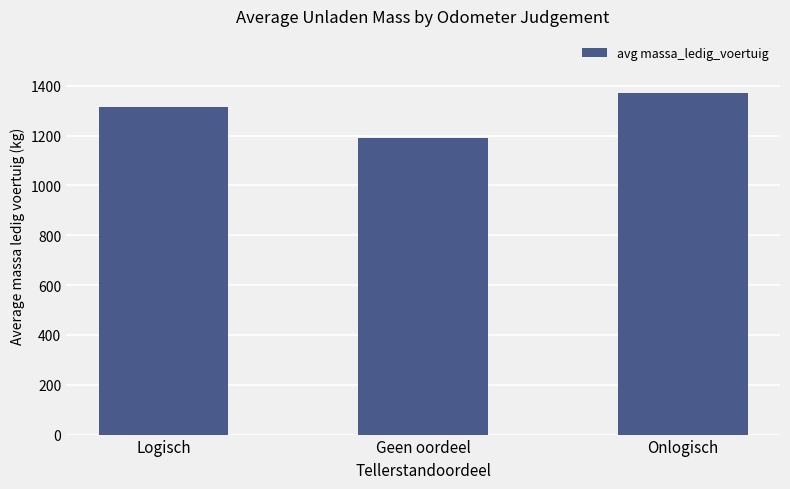

Reading left to right, what are all the values shown in this chart?

Logisch=1314.5	Geen oordeel=1190.4	Onlogisch=1370.0